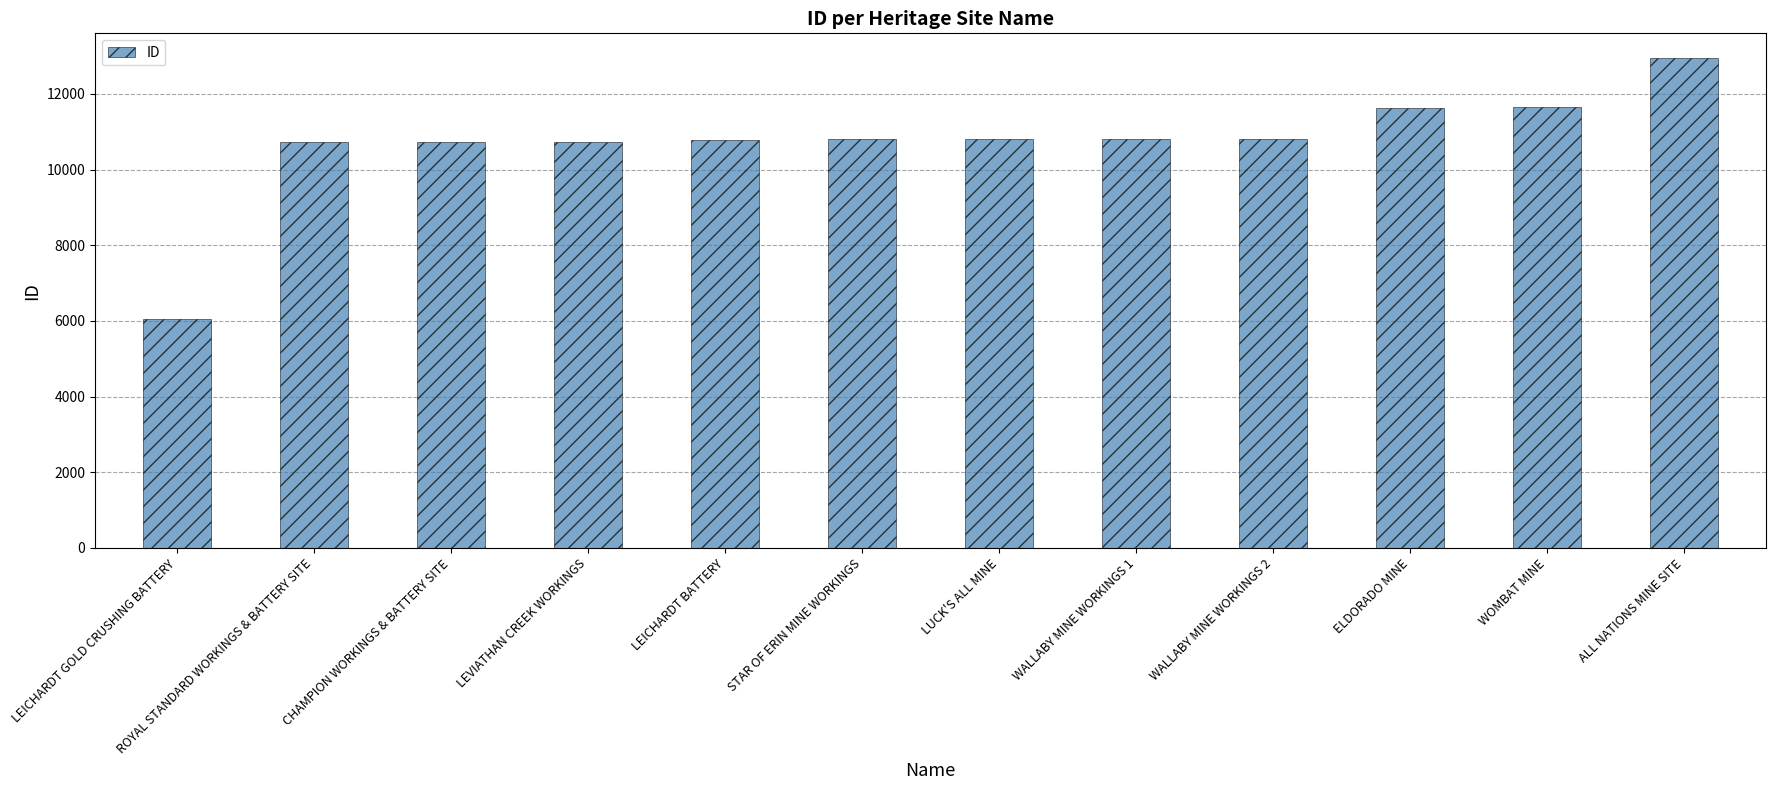

What is the sum of the values at WALLABY MINE WORKINGS 1 and CHAMPION WORKINGS & BATTERY SITE?

21543